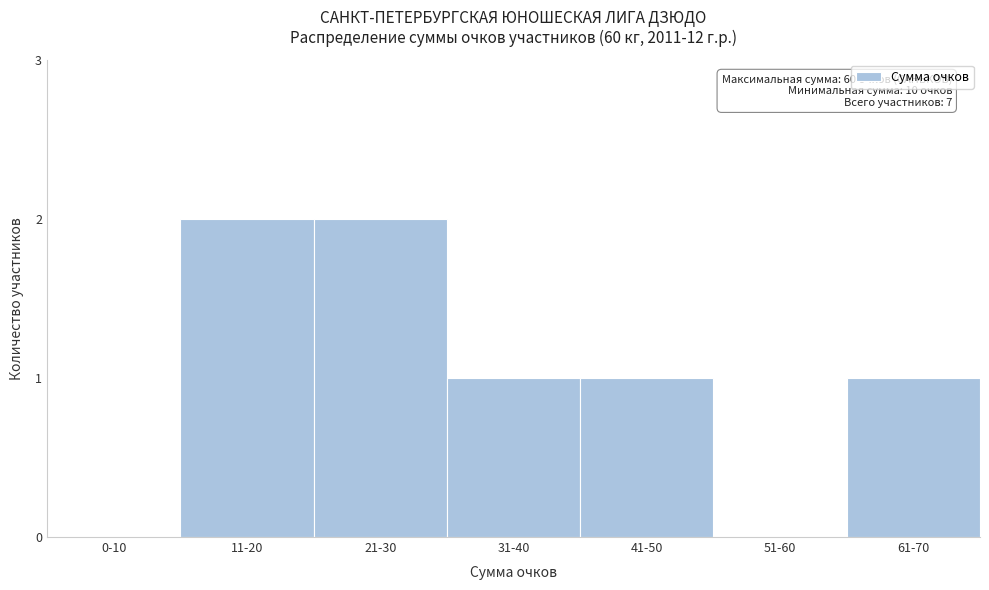

Reading left to right, list all the values displayed in this chart.

0-10=0	11-20=2	21-30=2	31-40=1	41-50=1	51-60=0	61-70=1